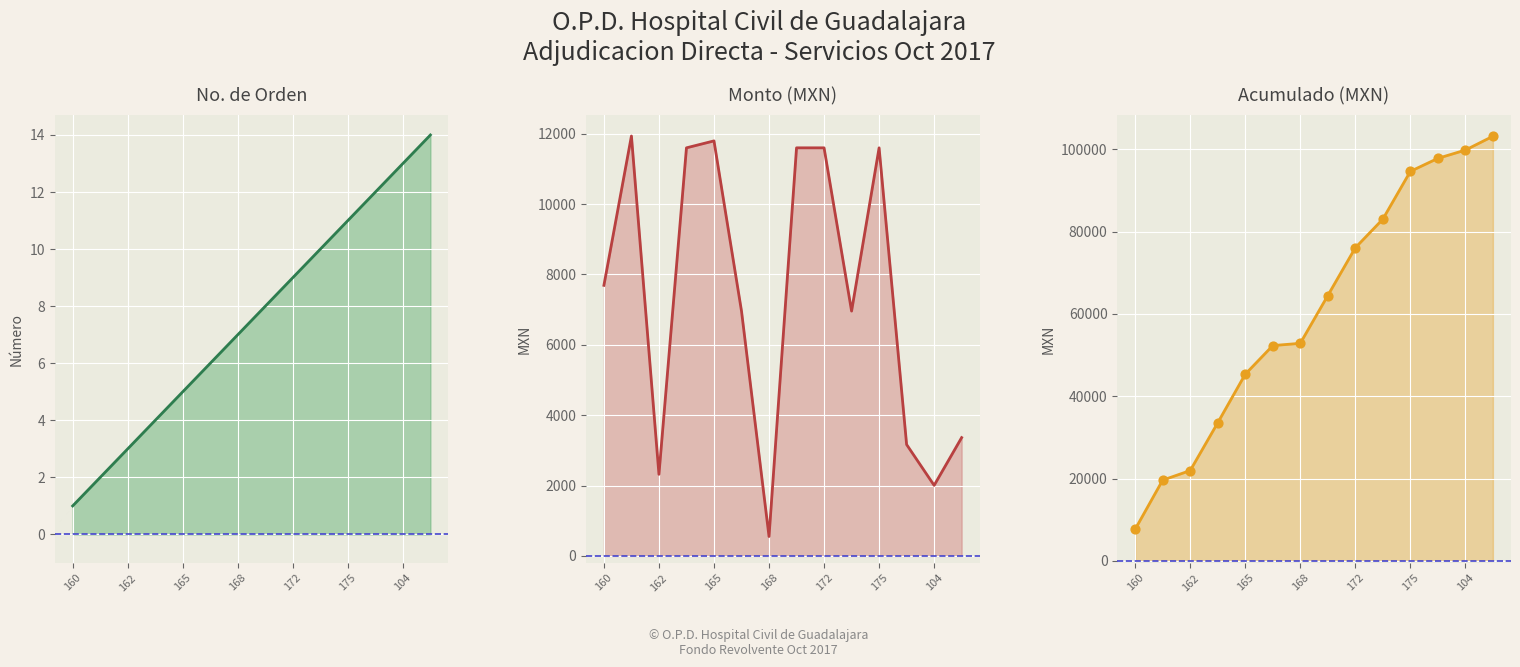

Is the value of Monto at 162 greater than the value of Acumulado at 160?

Yes